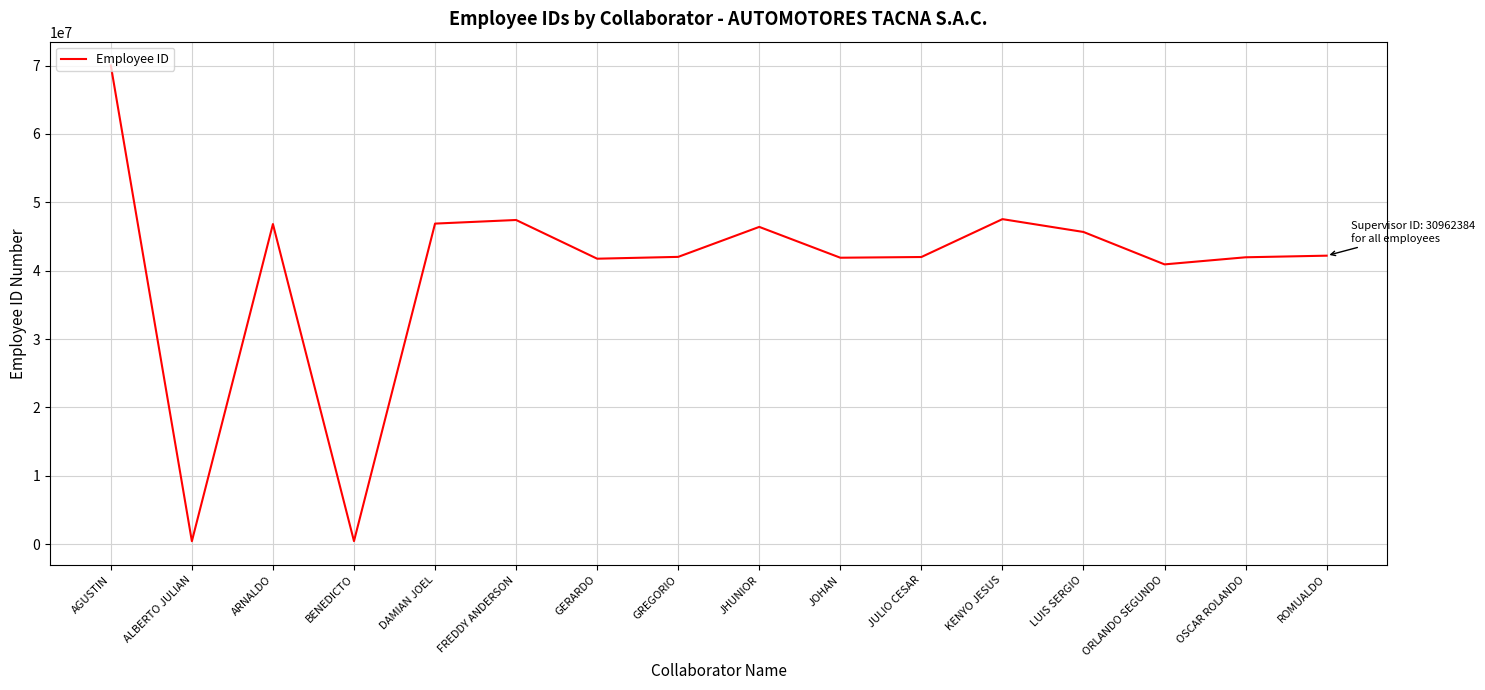

What is the greatest value displayed?

70016683